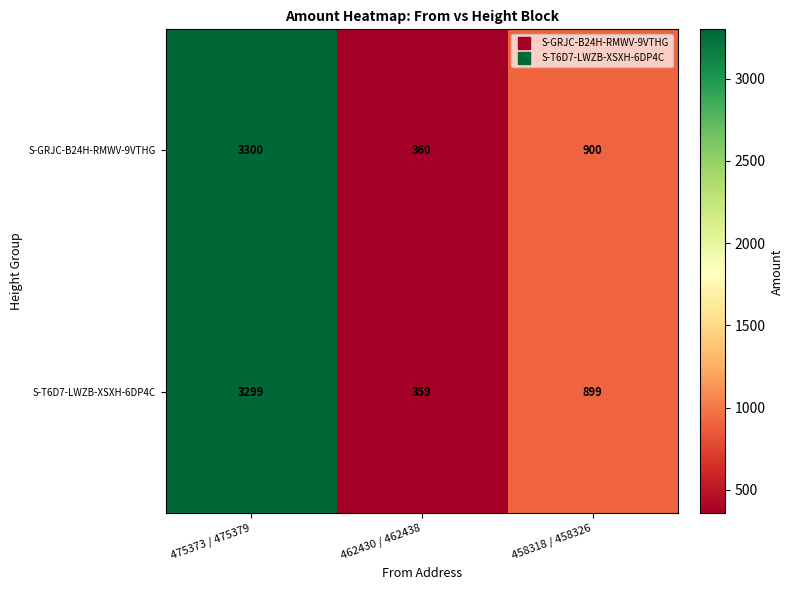

What is the sum of the S-T6D7-LWZB-XSXH-6DP4C values at 475373 / 475379 and 462430 / 462438?

3658